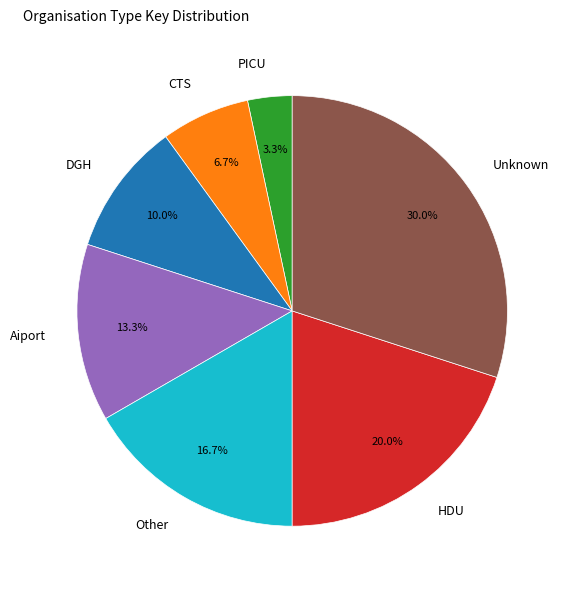

Is there any slice that represents more than half of the pie?

No